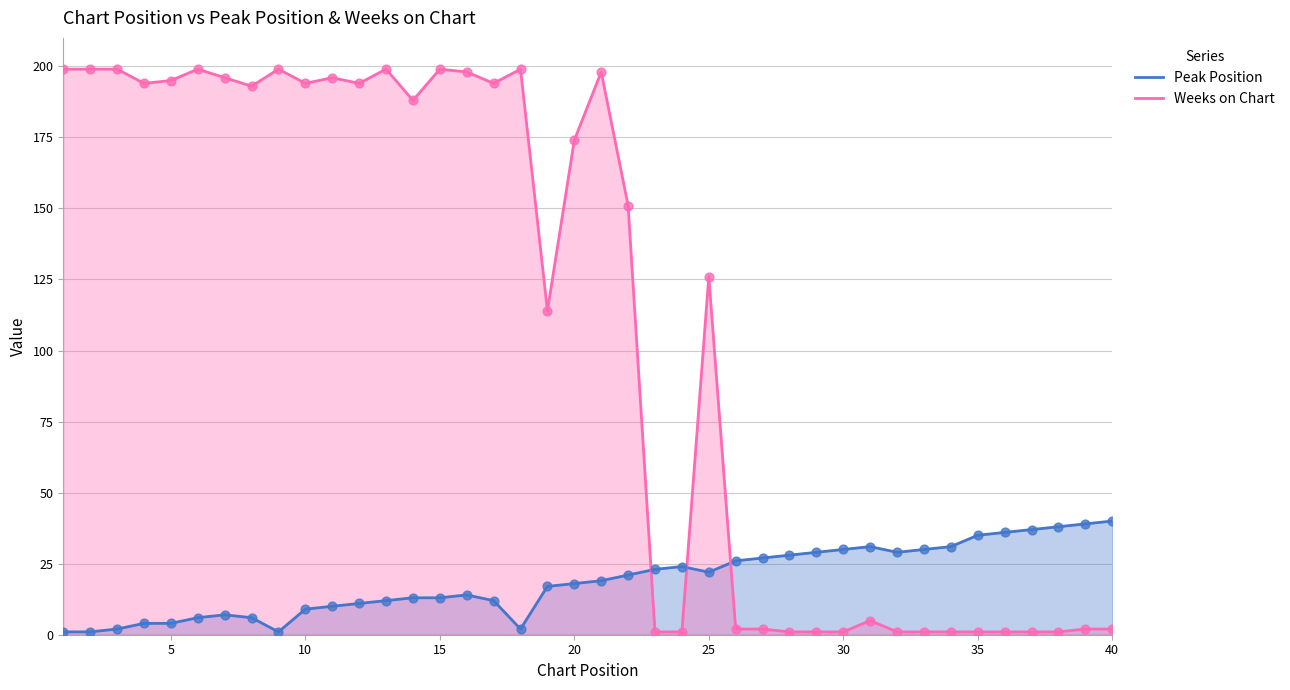

Which series has the largest total across all categories?

Weeks on Chart